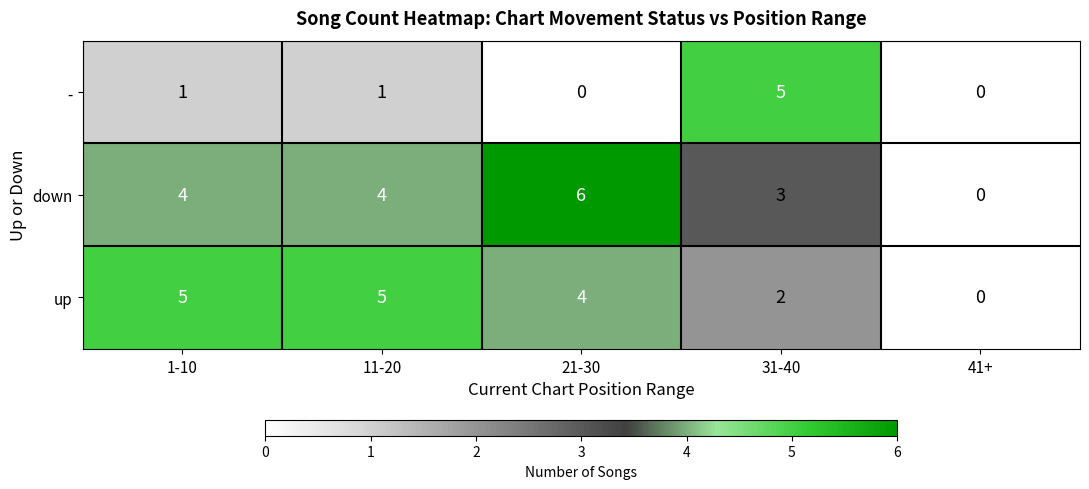

What is the maximum value for down?

6